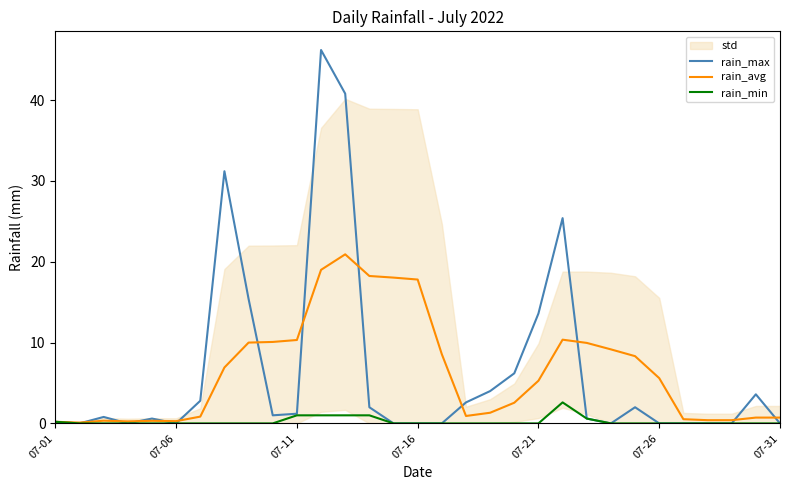

How many lines are shown in the chart?

3